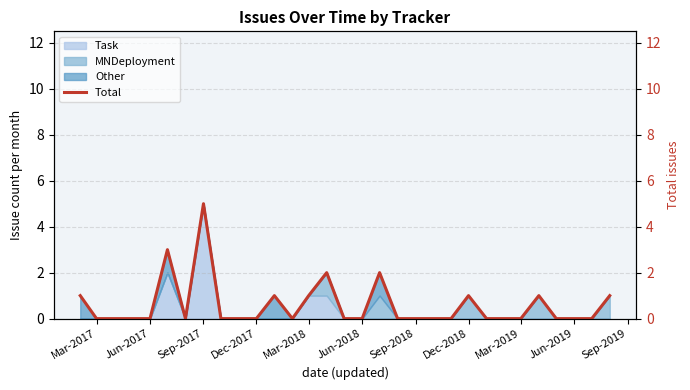

How many positive values are there?

10